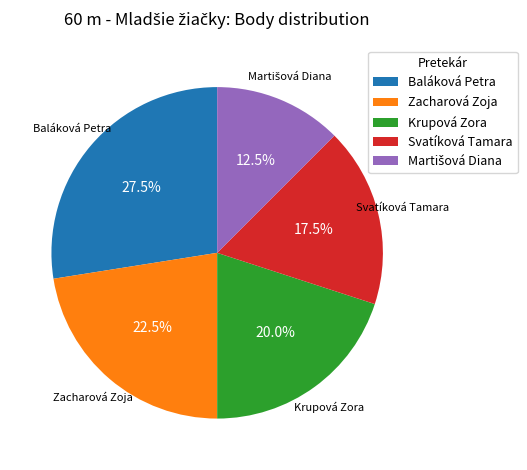

How much of the chart is everything except Krupová Zora?

80.0%